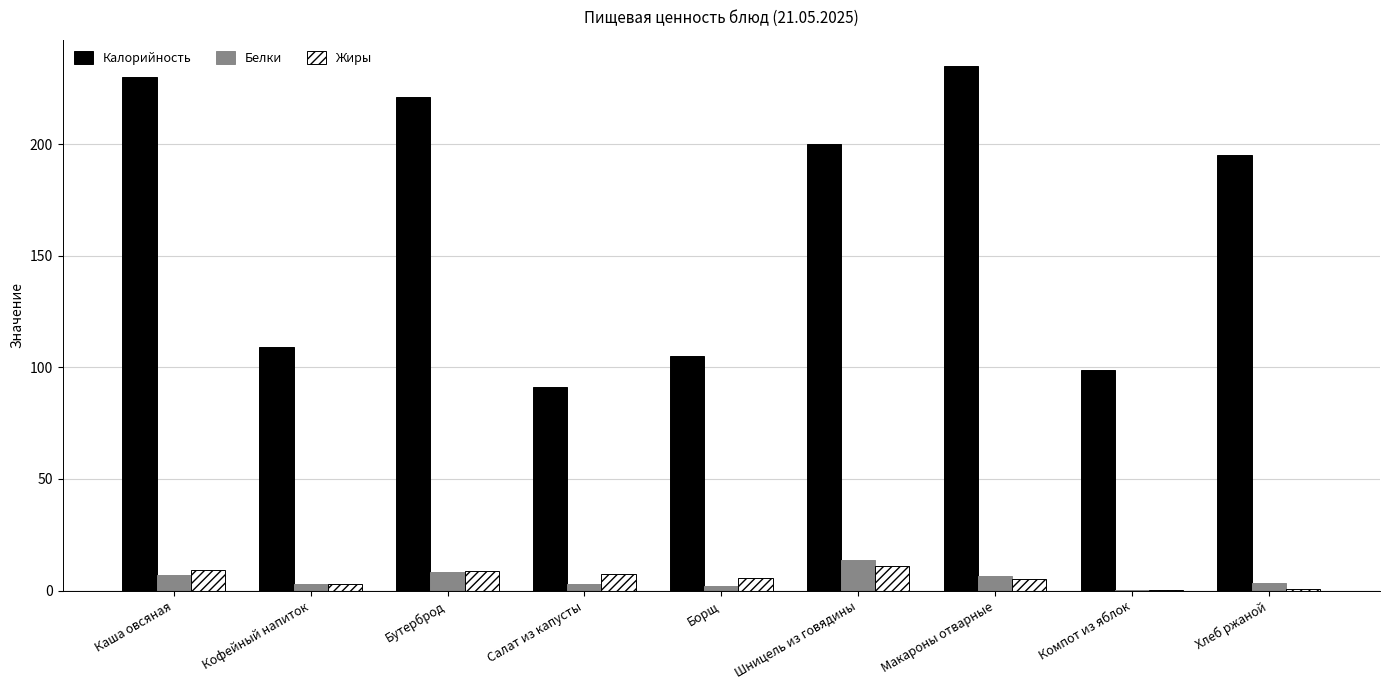

What is the sum of all Белки values?

47.3